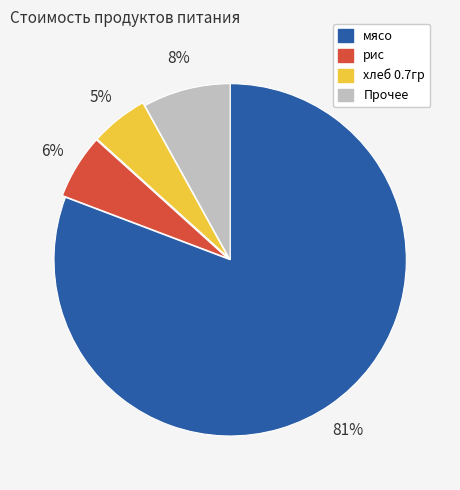

Does any single category account for the majority?

Yes